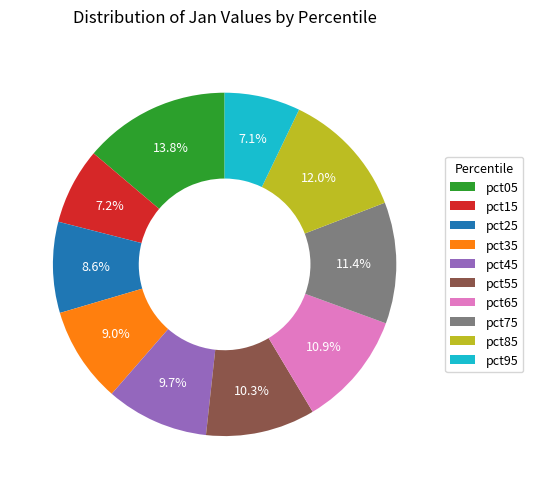

Approximately how many times larger is the value at pct45 compared to pct05?

0.7